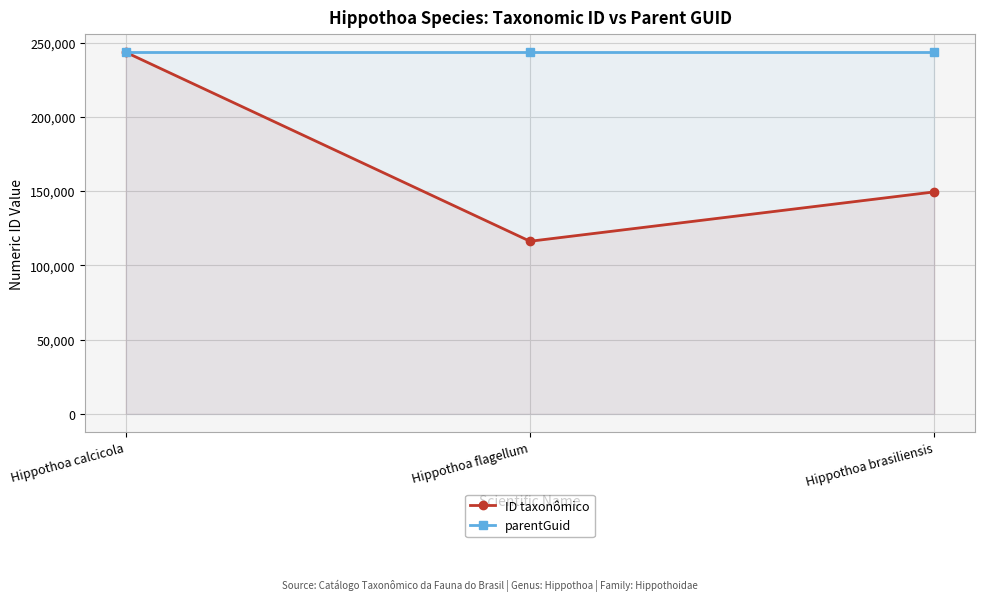

How many lines are shown in the chart?

2